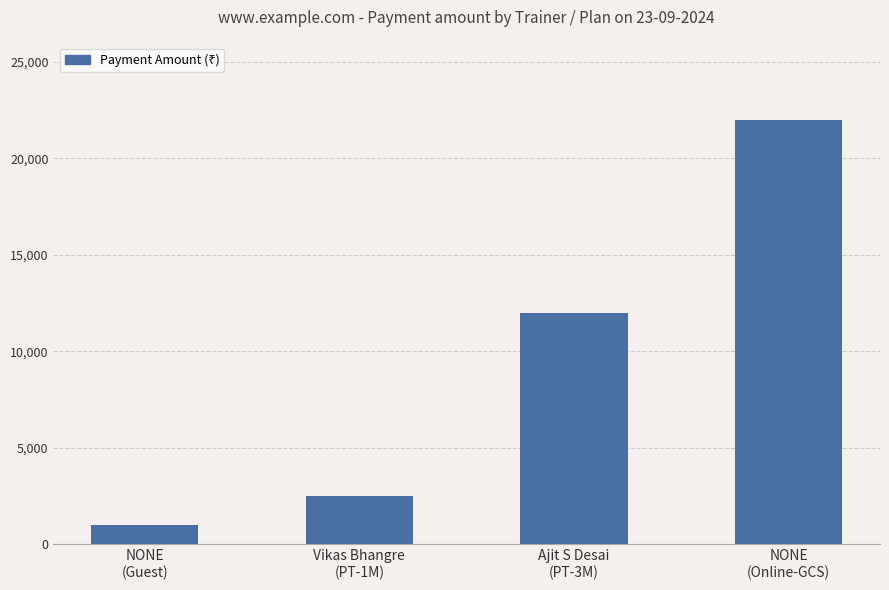

Approximately how many times larger is the value at NONE
(Online-GCS) compared to NONE
(Guest)?

22.0